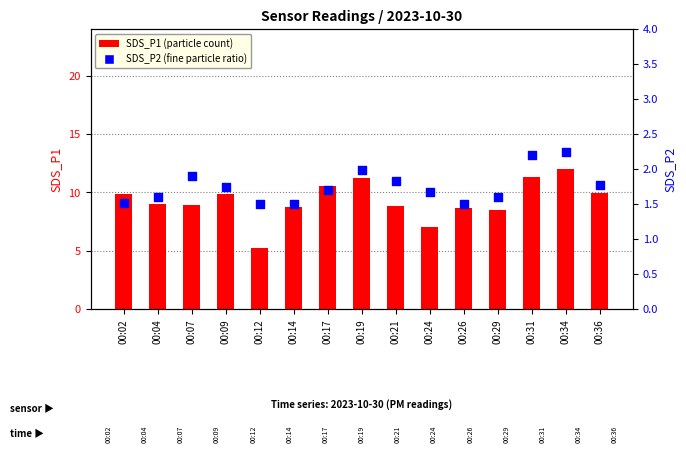

At how many categories does at least one series exceed 9?

7